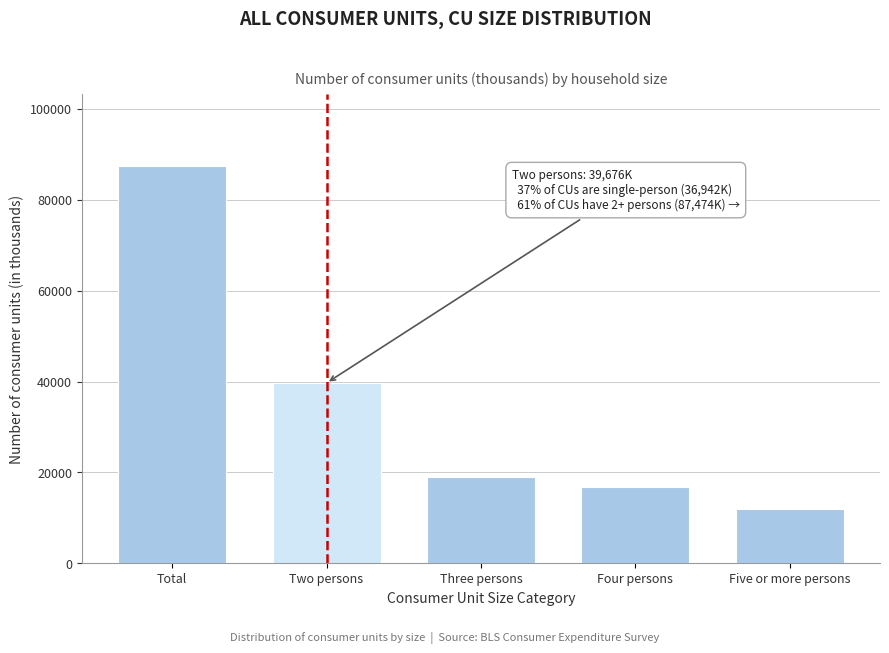

Reading left to right, list all the values displayed in this chart.

87474	39676	18980	16852	11966